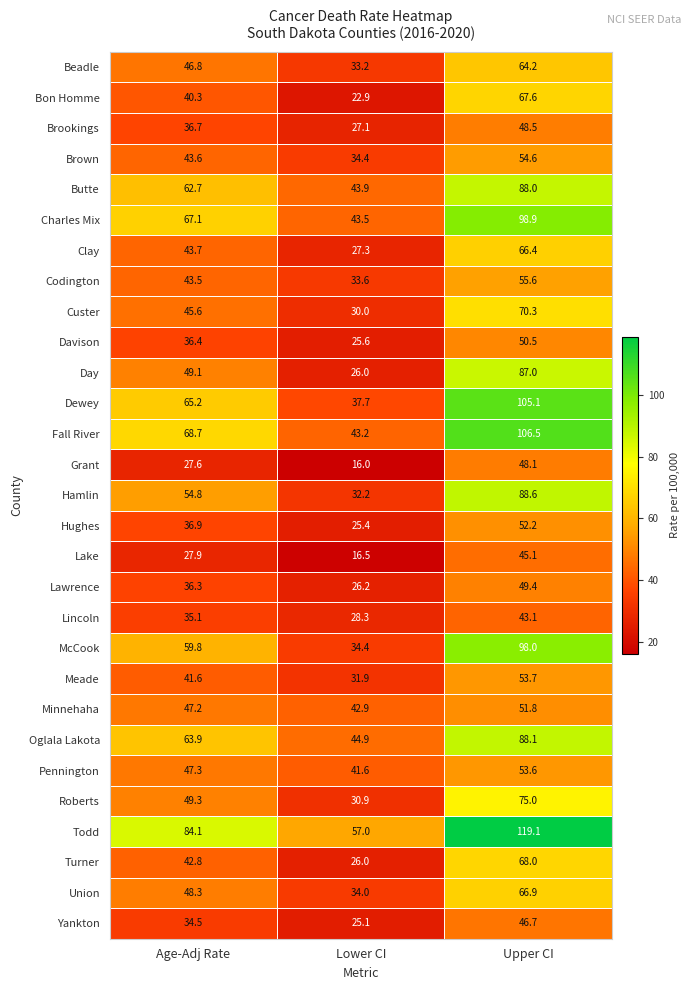

What is the difference between the Davison values at Lower CI and Age-Adj Rate?

10.8